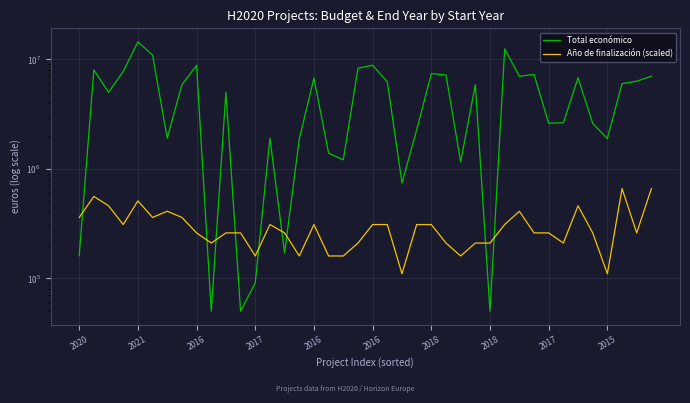

How many times do Total económico and Año de finalización (scaled) cross each other?

9